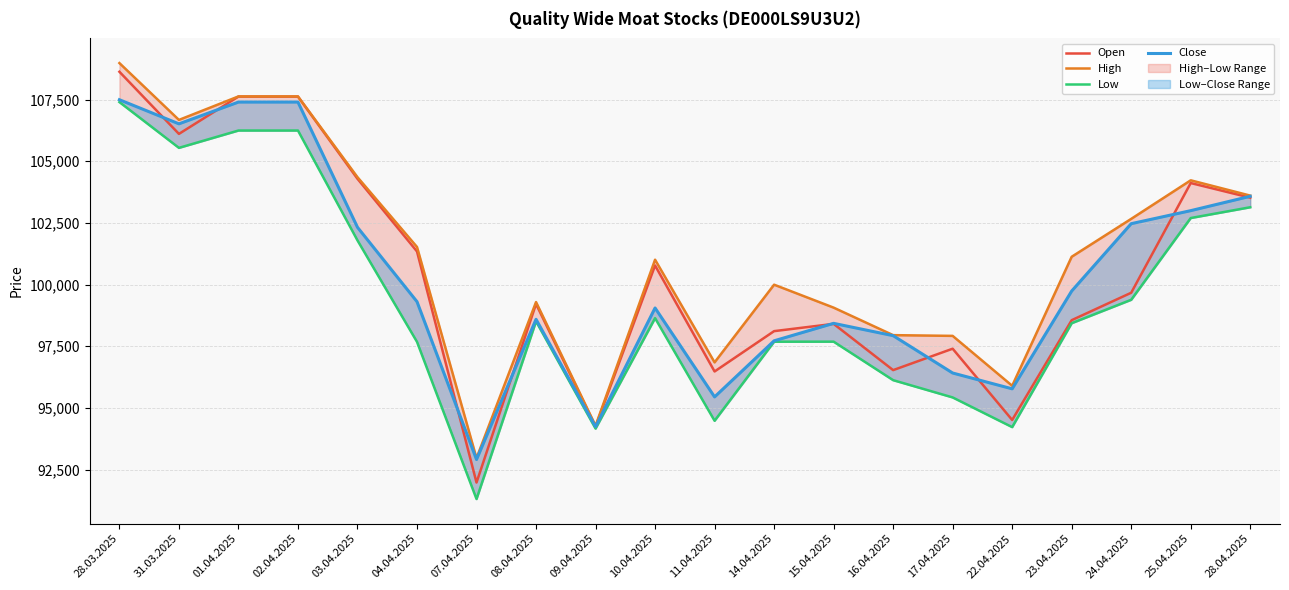

Which has a higher value, 08.04.2025 or 07.04.2025?

08.04.2025